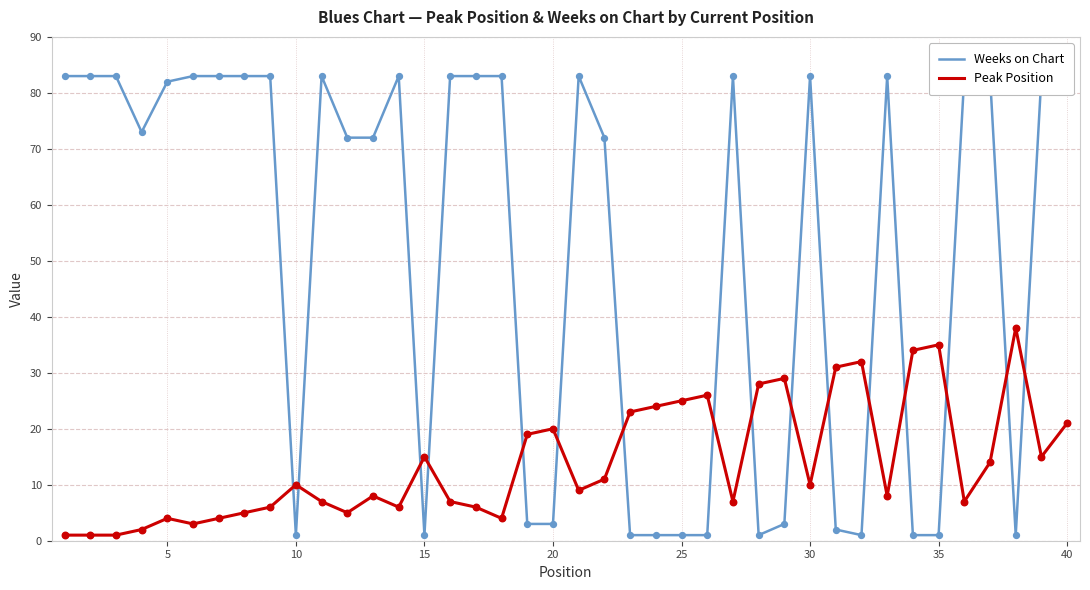

At which category is the sum across all series the highest?

40